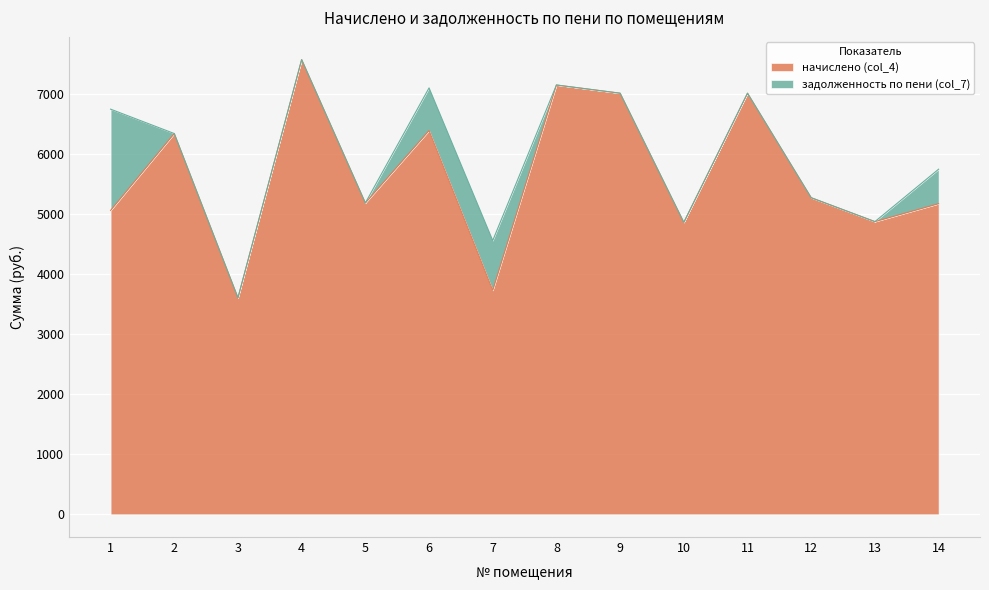

The value of начислено (col_4) at 12 is 5266.1. True or false?

True